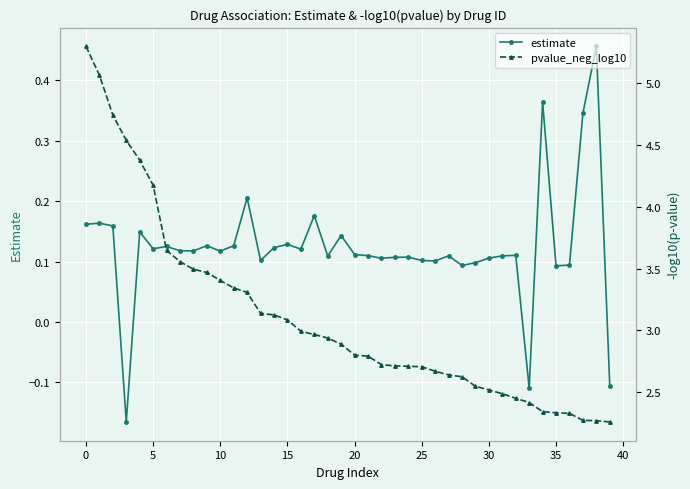

What is the sum of all estimate values?

4.9